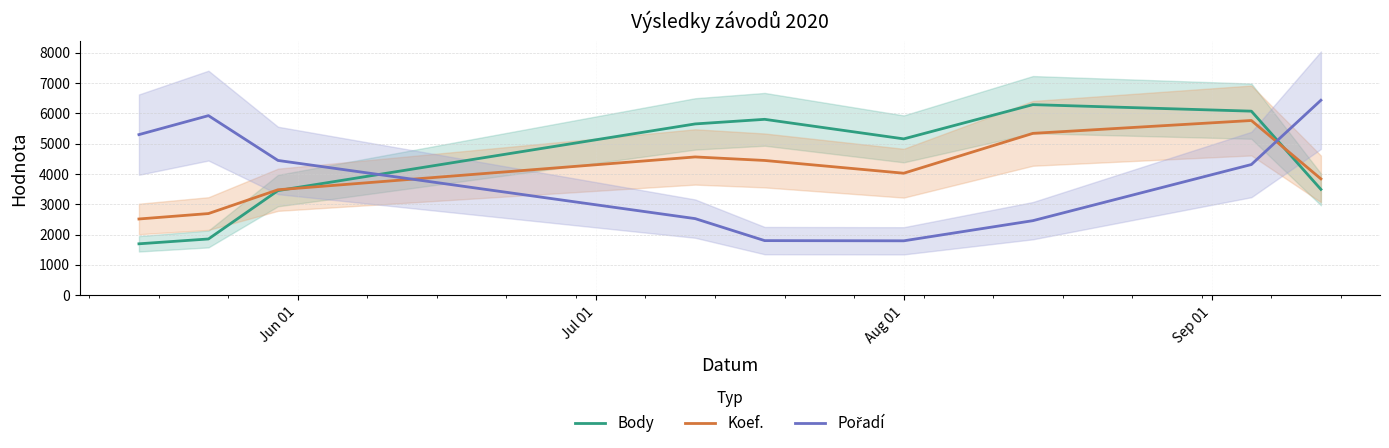

At how many categories does at least one series exceed 3628?

9